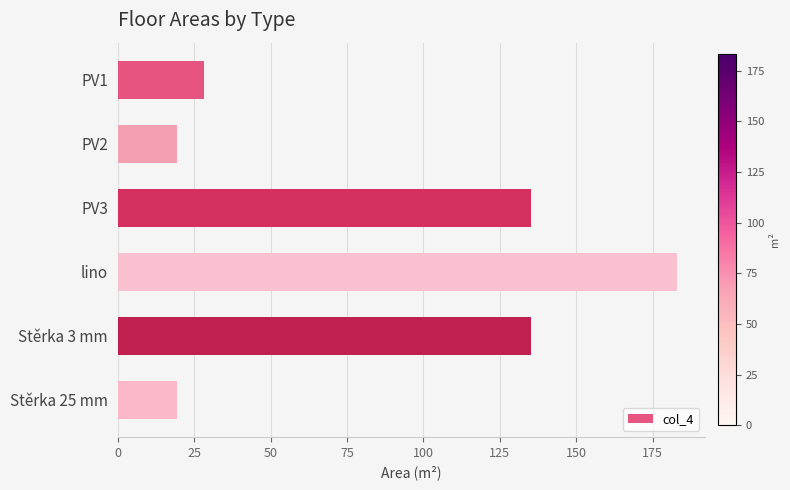

What position from the bottom is PV2?

5